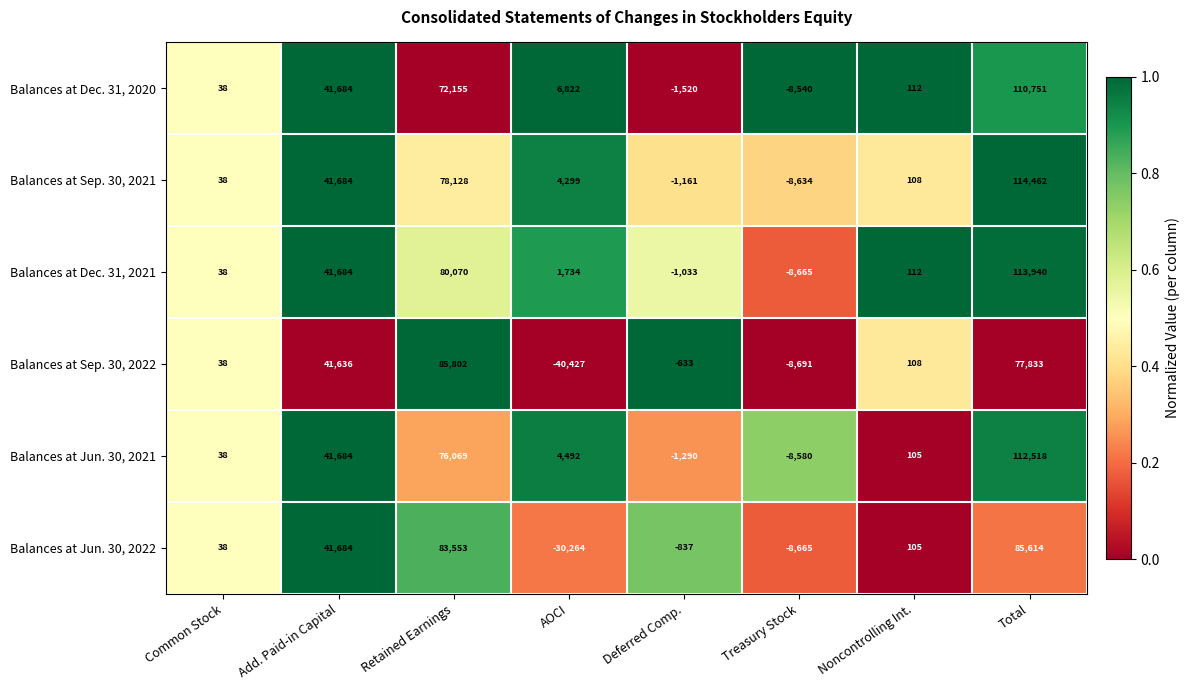

The value of Balances at Sep. 30, 2021 at Deferred Comp. is -659. True or false?

False